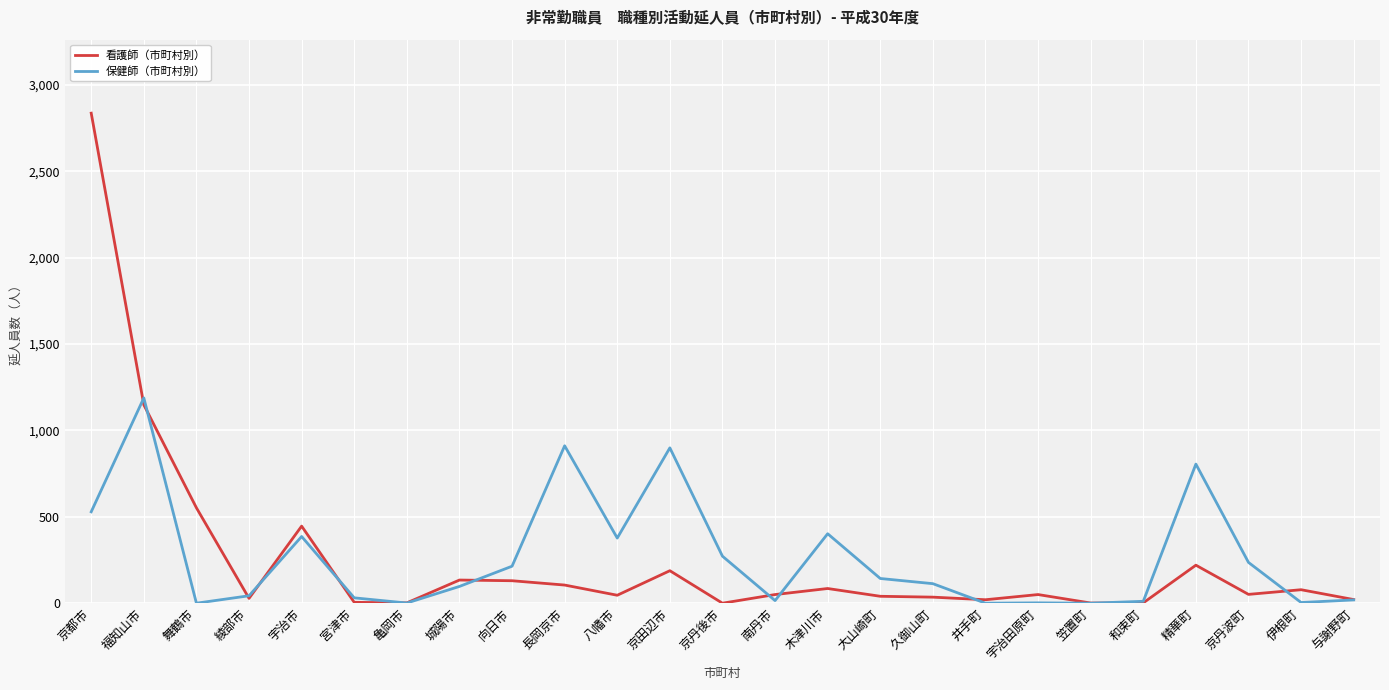

True or false: 保健師（市町村別） has more than 1 points higher than both neighbors.

True